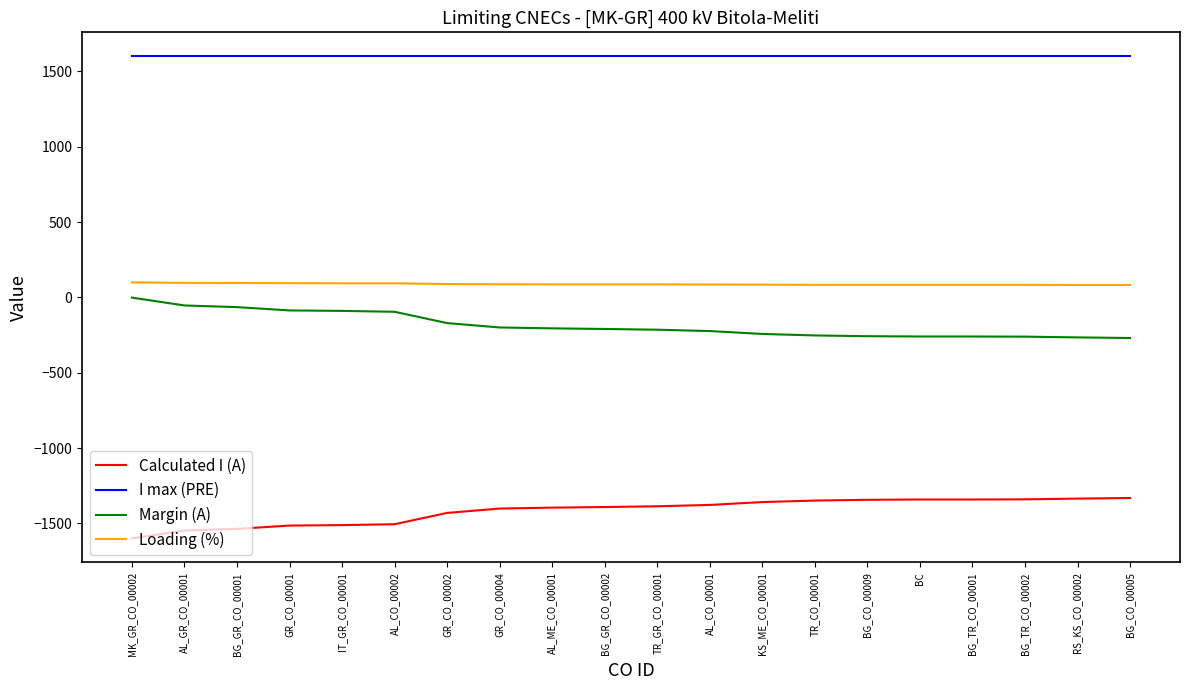

True or false: I max (PRE) and Loading (%) intersect in this chart.

False